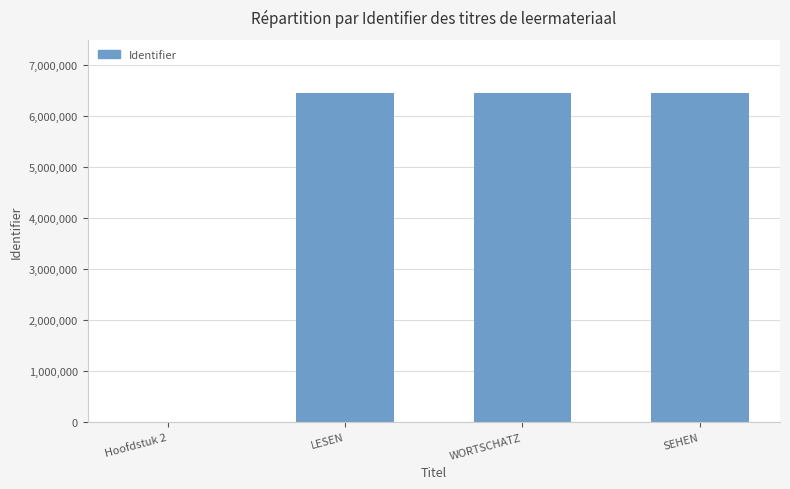

Between Hoofdstuk 2 and SEHEN, which is larger?

SEHEN